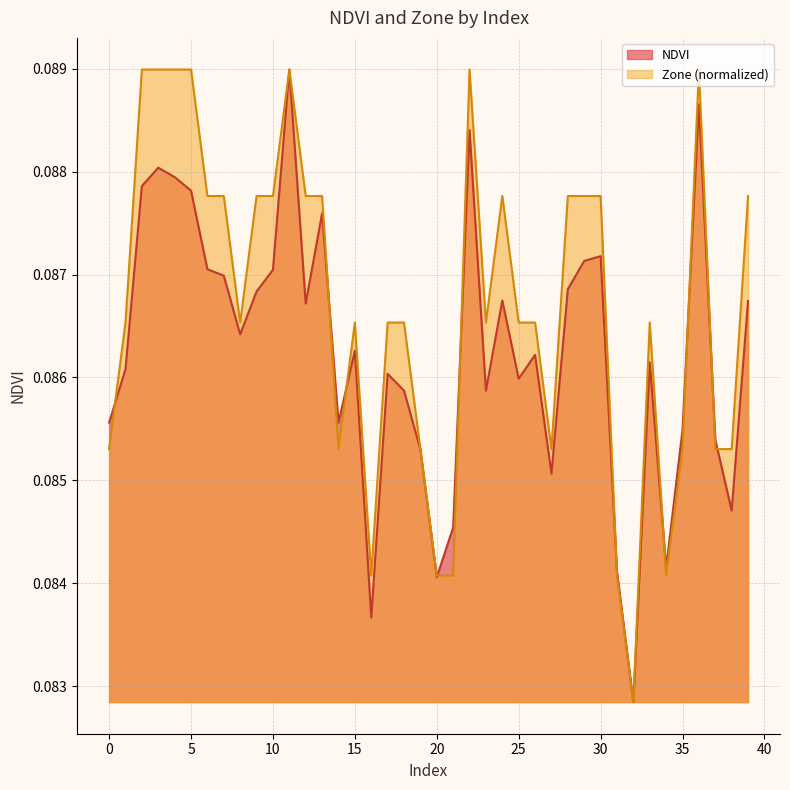

Reading left to right, transcribe all the data shown in this chart.

NDVI: 0.1	0.1	0.1	0.1	0.1	0.1	0.1	0.1	0.1	0.1	0.1	0.1	0.1	0.1	0.1	0.1	0.1	0.1	0.1	0.1	0.1	0.1	0.1	0.1	0.1	0.1	0.1	0.1	0.1	0.1	0.1	0.1	0.1	0.1	0.1	0.1	0.1	0.1	0.1	0.1
Zone: 0.1	0.1	0.1	0.1	0.1	0.1	0.1	0.1	0.1	0.1	0.1	0.1	0.1	0.1	0.1	0.1	0.1	0.1	0.1	0.1	0.1	0.1	0.1	0.1	0.1	0.1	0.1	0.1	0.1	0.1	0.1	0.1	0.1	0.1	0.1	0.1	0.1	0.1	0.1	0.1